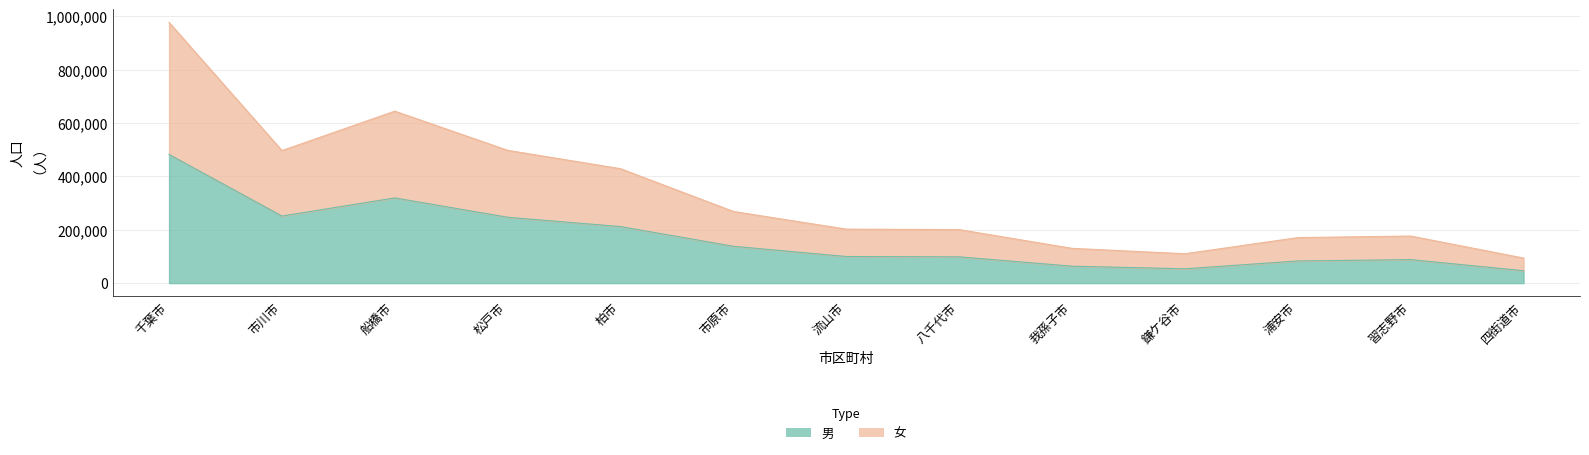

What is the average value of the 男 series?

167909